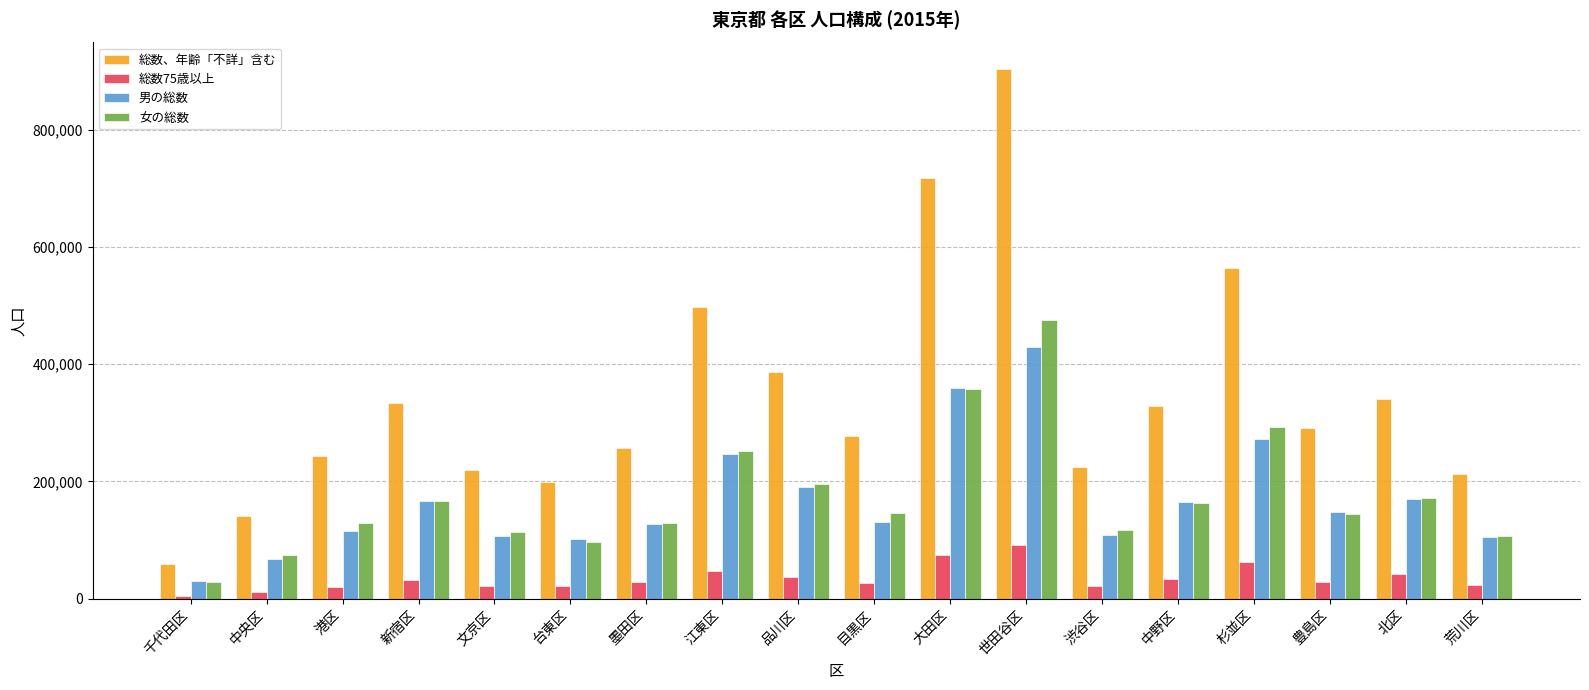

Which series changed the most between 世田谷区 and 豊島区?

総数、年齢「不詳」含む